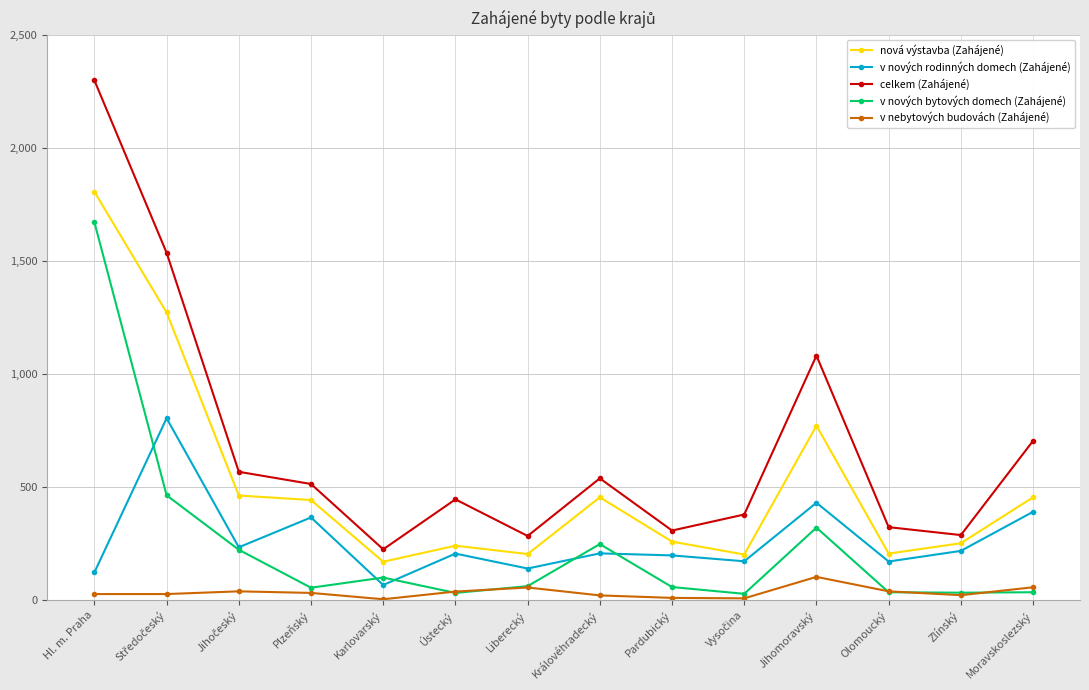

Which series has the largest range (max minus min)?

celkem (Zahájené)